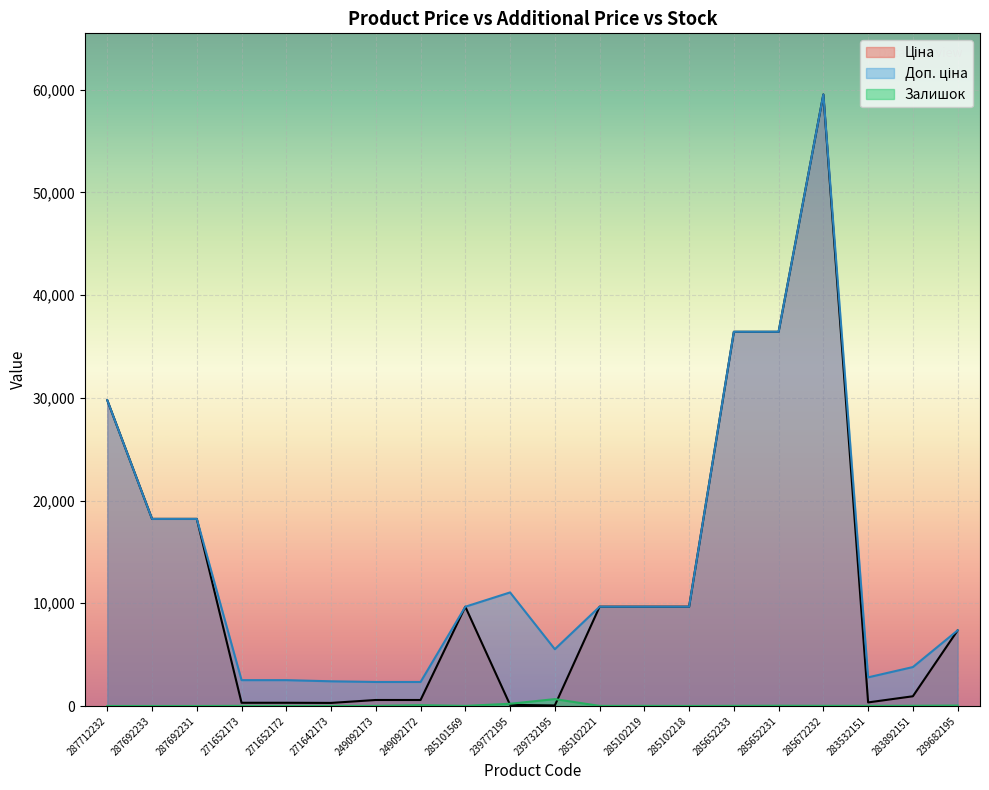

What is the label of the 6th point from the right?

285652233